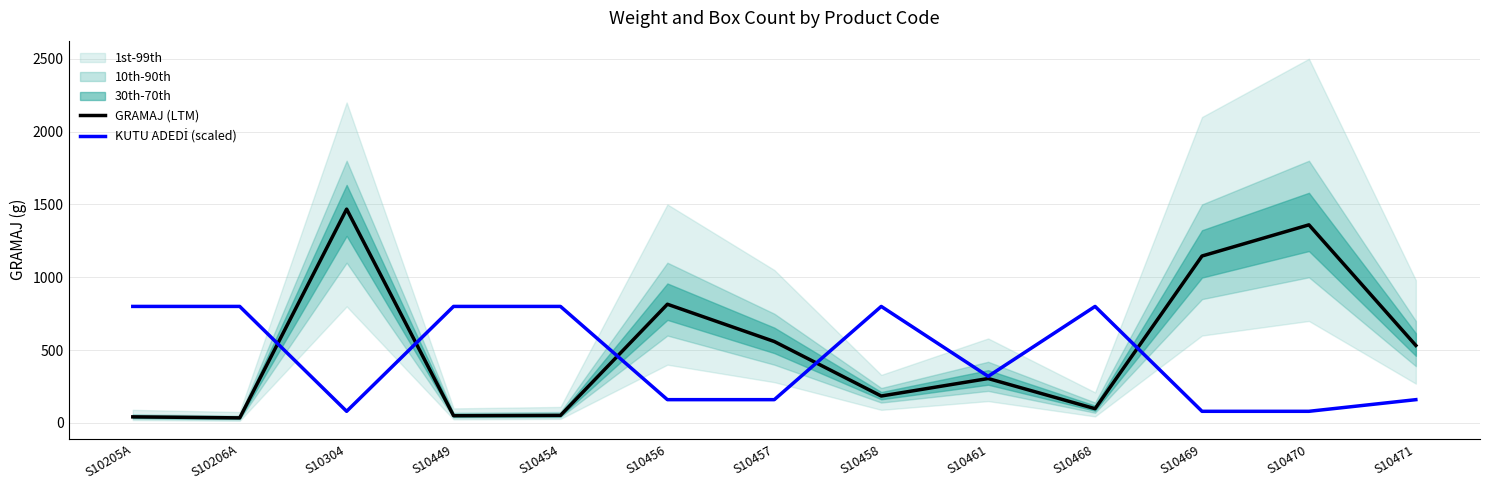

The GRAMAJ (LTM) series shows 815 at S10456. True or false?

True